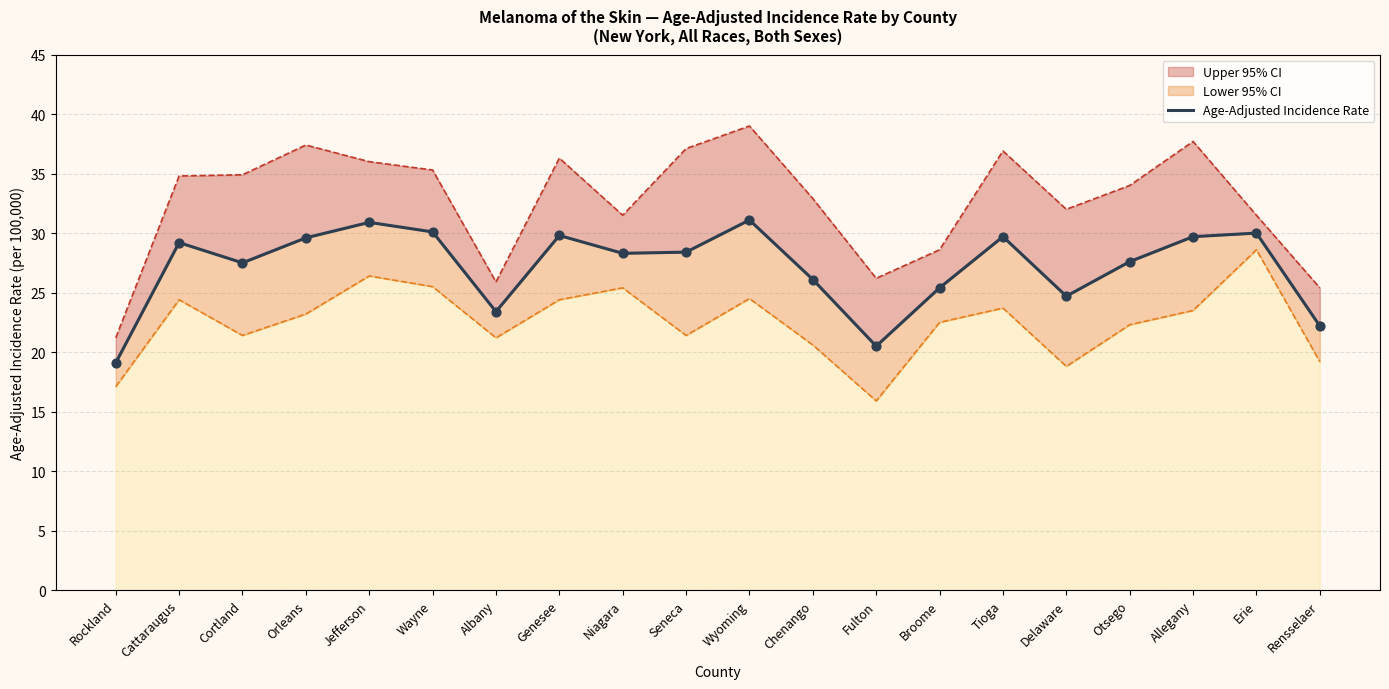

What is the ratio of the value at Chenango to the value at Seneca?

0.9